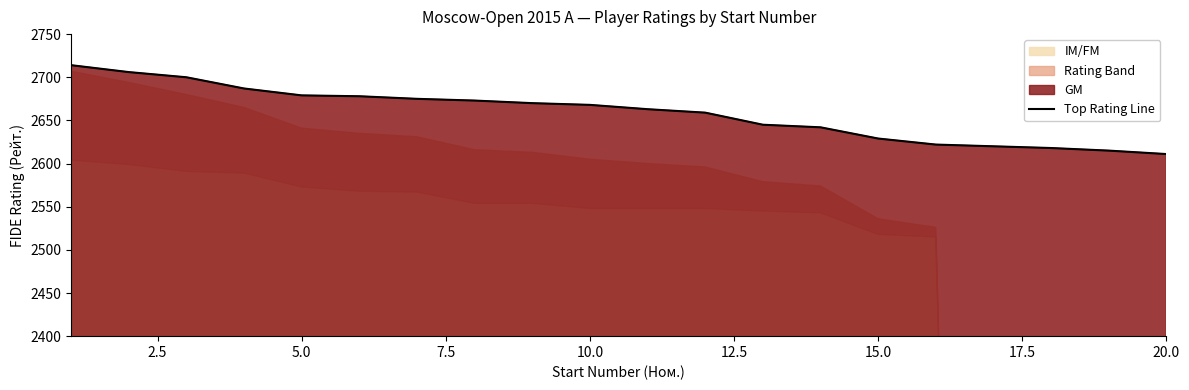

What is the smallest value displayed?

2611